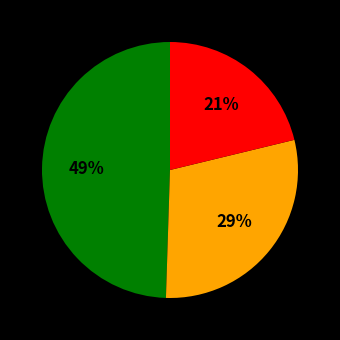

To the nearest percent, what is the difference between the largest and smallest slice percentages?

28%